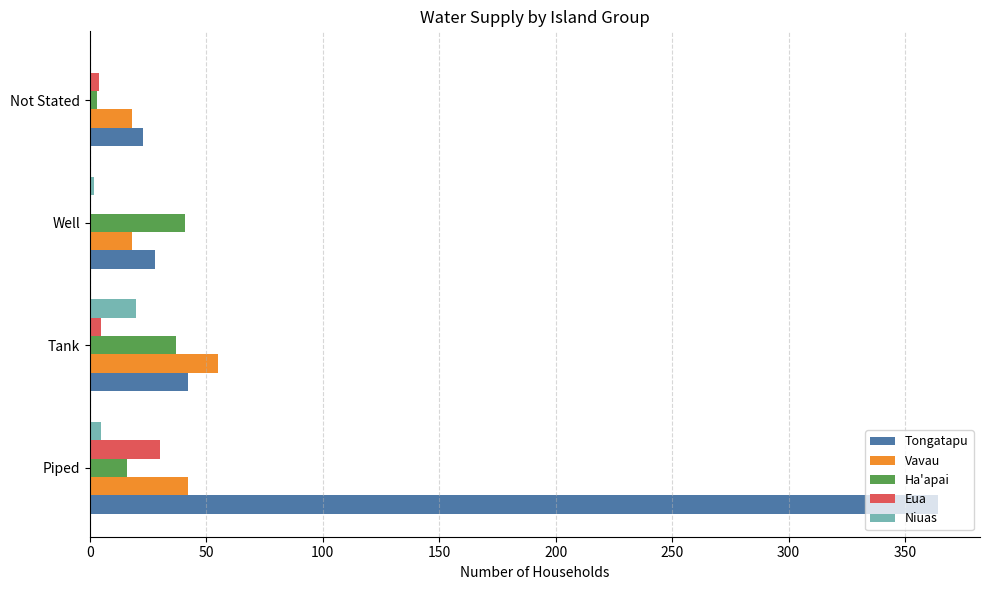

Which series changed the most between Tank and Not Stated?

Vavau